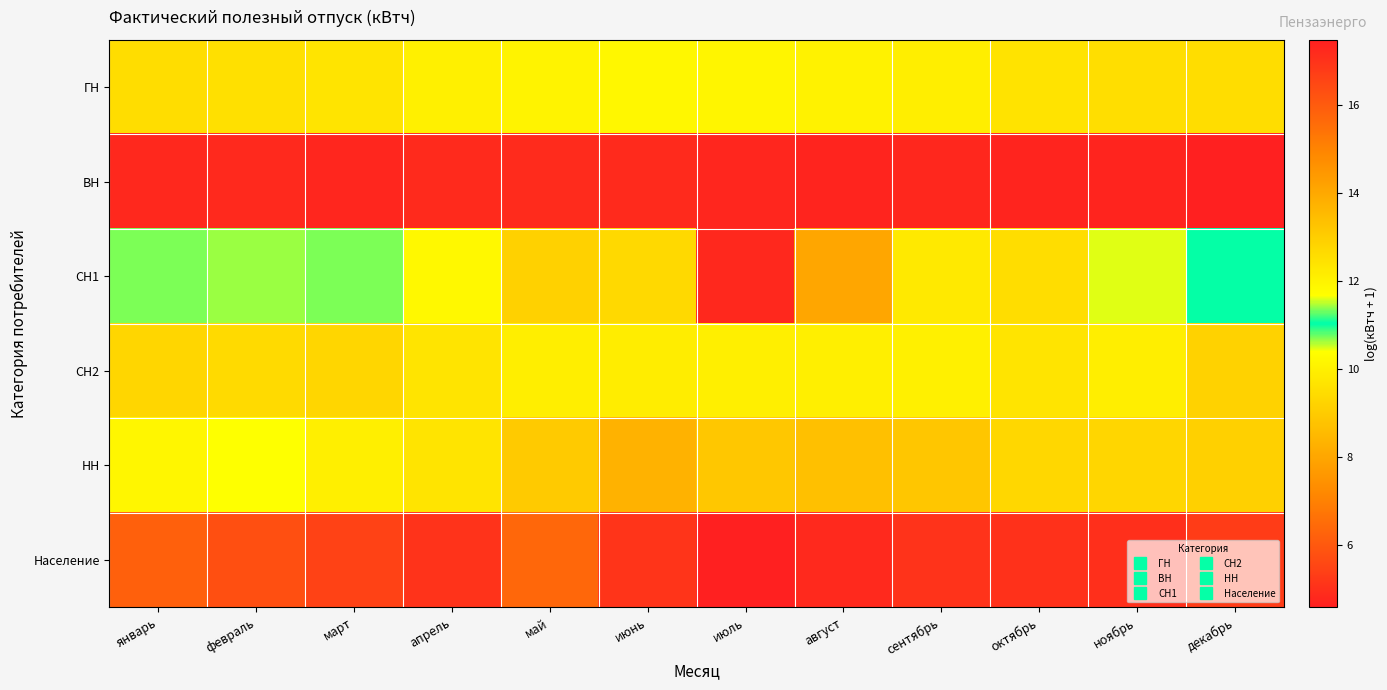

What is the greatest value displayed?

17.5